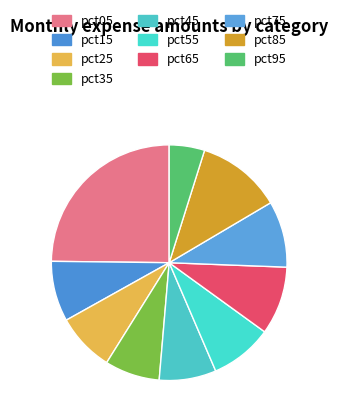

How many segments does this pie chart have?

10